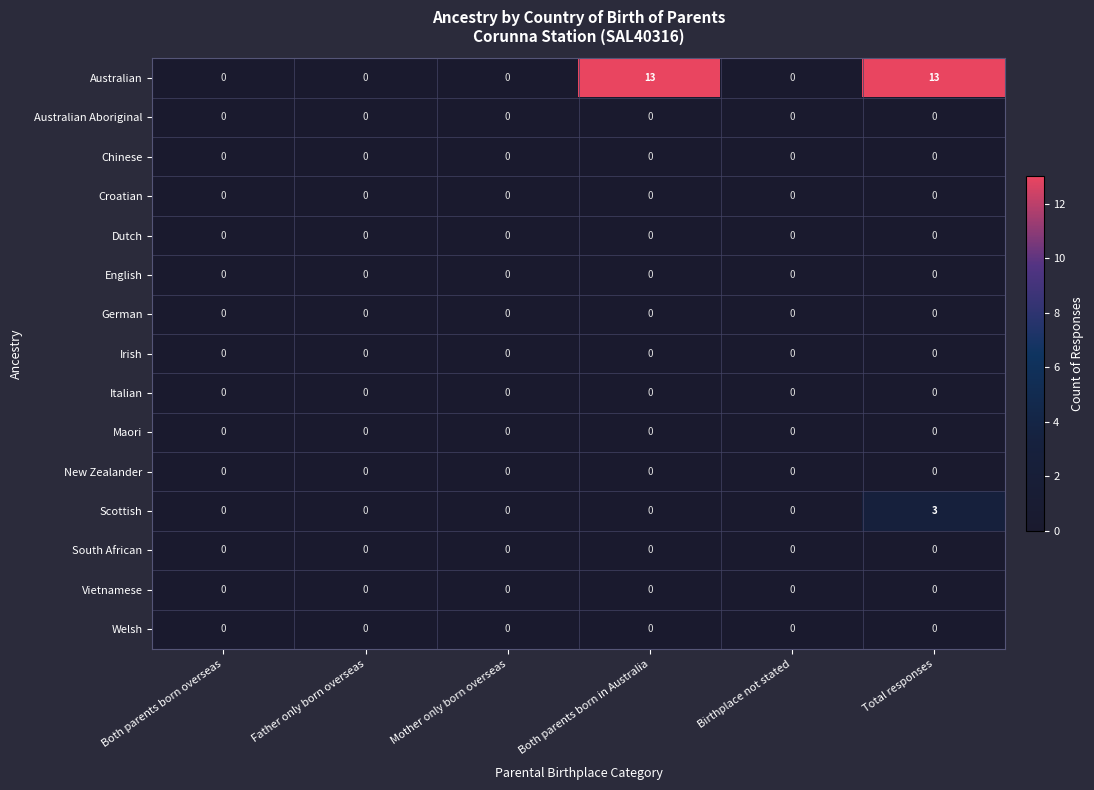

Count the number of categories in the chart.

6